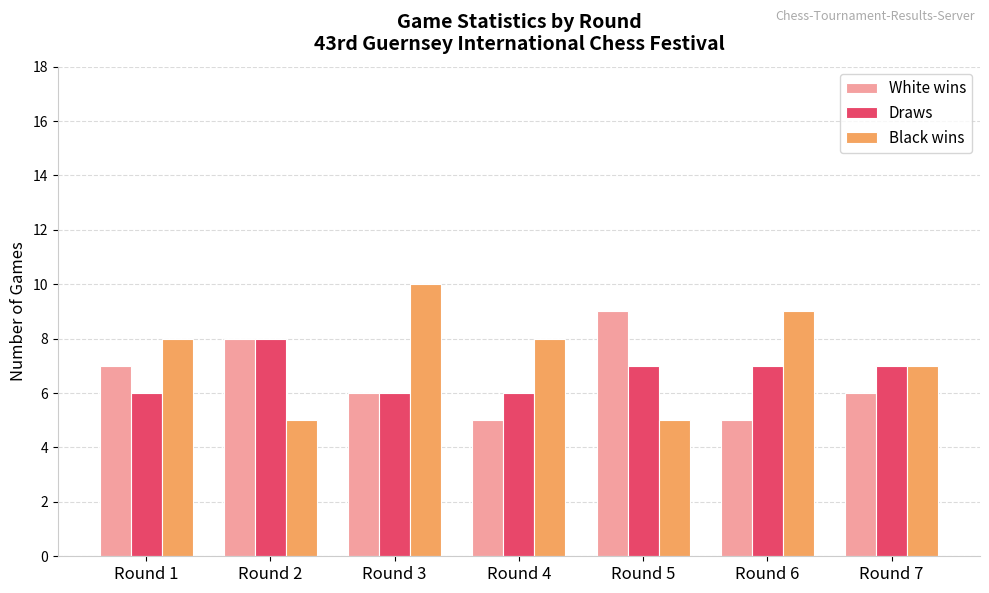

Count the White wins values in the range 5 to 8.

6